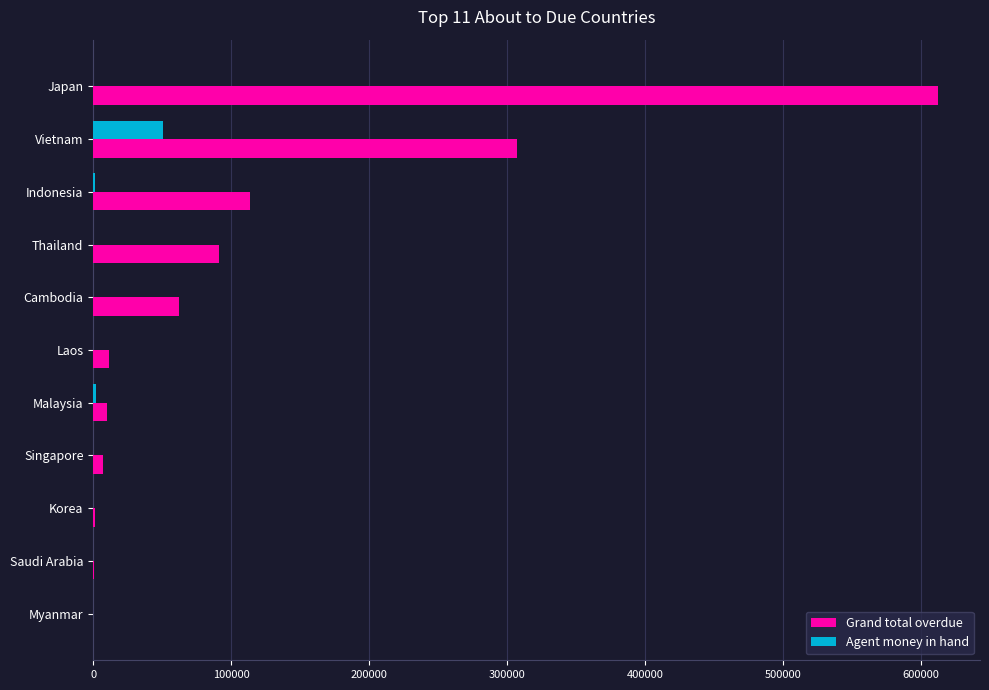

How many series are shown in this chart?

2